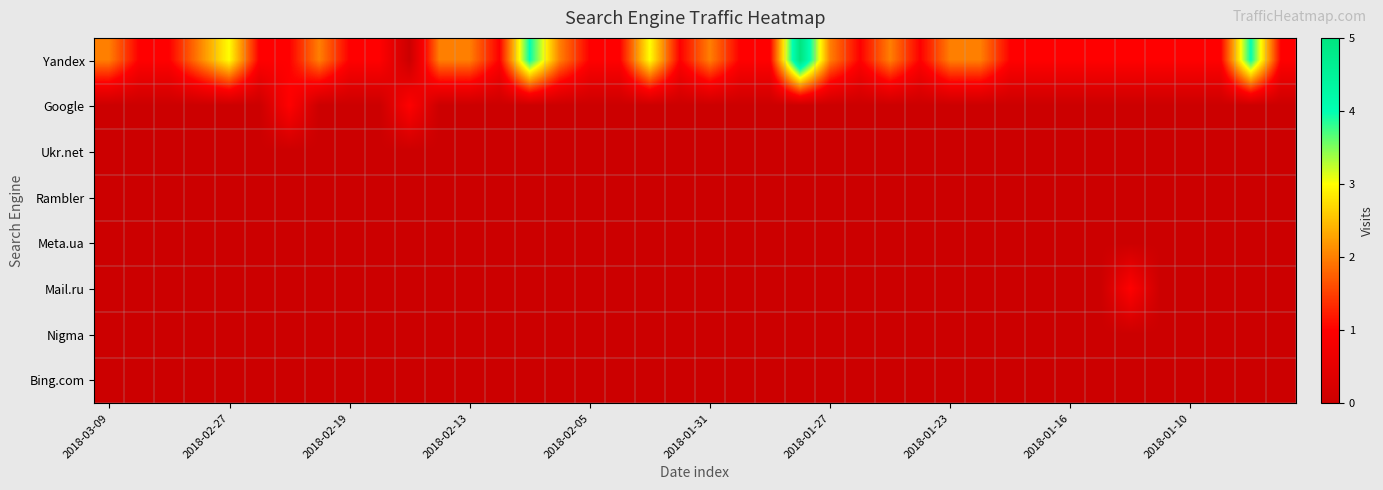

Reading left to right, transcribe all the data shown in this chart.

Yandex: 2	1	1	2	3	1	1	2	1	1	0	2	2	1	4	2	1	1	3	1	2	1	1	5	2	1	2	1	2	2	1	1	1	1	1	1	1	1	4	1
Google: 0	0	0	0	0	0	1	0	0	0	1	0	0	0	0	0	0	0	0	0	0	0	0	0	0	0	0	0	0	0	0	0	0	0	0	0	0	0	0	0
Ukr.net: 0	0	0	0	0	0	0	0	0	0	0	0	0	0	0	0	0	0	0	0	0	0	0	0	0	0	0	0	0	0	0	0	0	0	0	0	0	0	0	0
Rambler: 0	0	0	0	0	0	0	0	0	0	0	0	0	0	0	0	0	0	0	0	0	0	0	0	0	0	0	0	0	0	0	0	0	0	0	0	0	0	0	0
Meta.ua: 0	0	0	0	0	0	0	0	0	0	0	0	0	0	0	0	0	0	0	0	0	0	0	0	0	0	0	0	0	0	0	0	0	0	0	0	0	0	0	0
Mail.ru: 0	0	0	0	0	0	0	0	0	0	0	0	0	0	0	0	0	0	0	0	0	0	0	0	0	0	0	0	0	0	0	0	0	0	1	0	0	0	0	0
Nigma: 0	0	0	0	0	0	0	0	0	0	0	0	0	0	0	0	0	0	0	0	0	0	0	0	0	0	0	0	0	0	0	0	0	0	0	0	0	0	0	0
Bing.com: 0	0	0	0	0	0	0	0	0	0	0	0	0	0	0	0	0	0	0	0	0	0	0	0	0	0	0	0	0	0	0	0	0	0	0	0	0	0	0	0